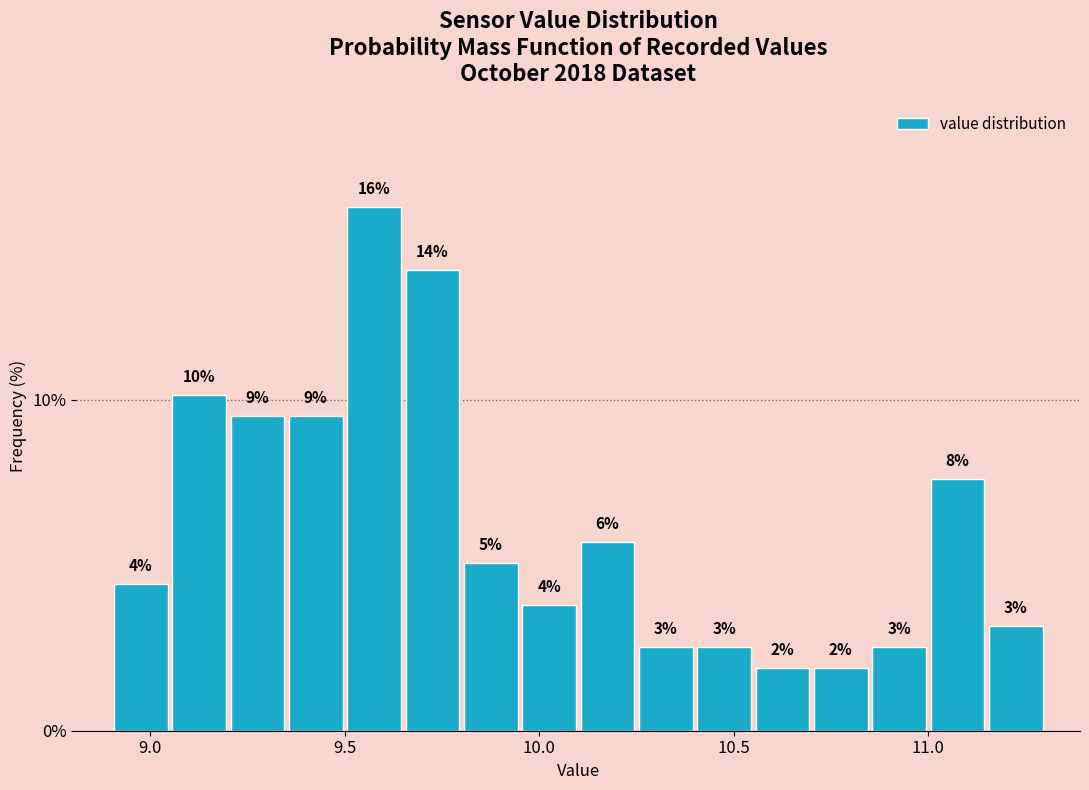

Read against the x-axis, roughly where is the centre of the tallest bar?

9.60